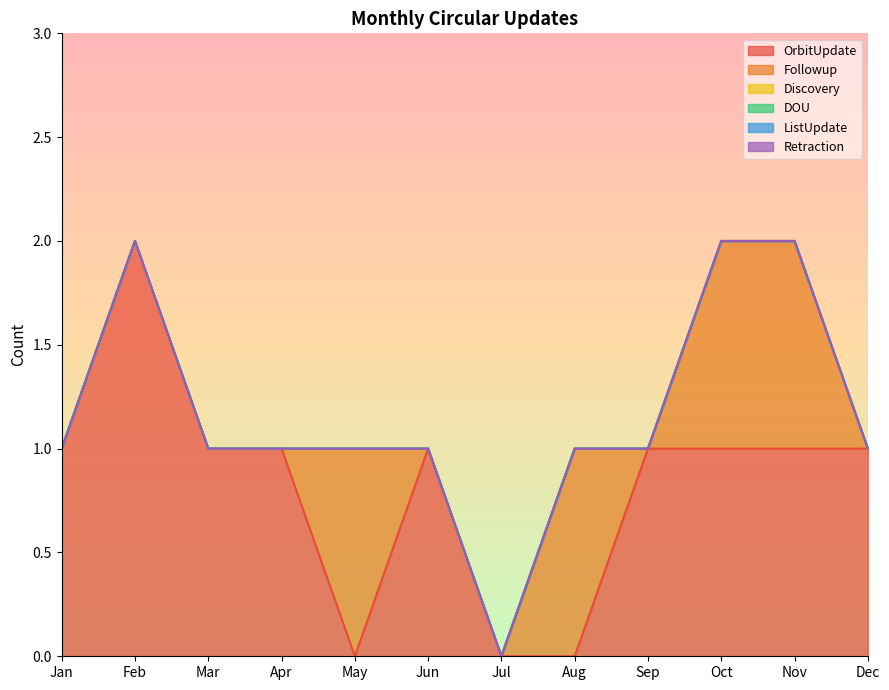

At which label does OrbitUpdate first exceed 1?

Feb